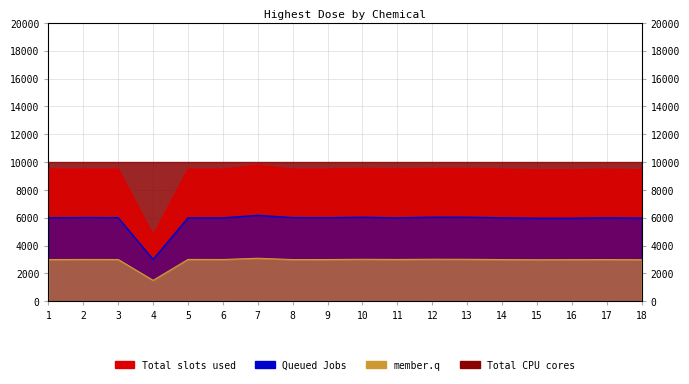

Count the number of categories in the chart.

18